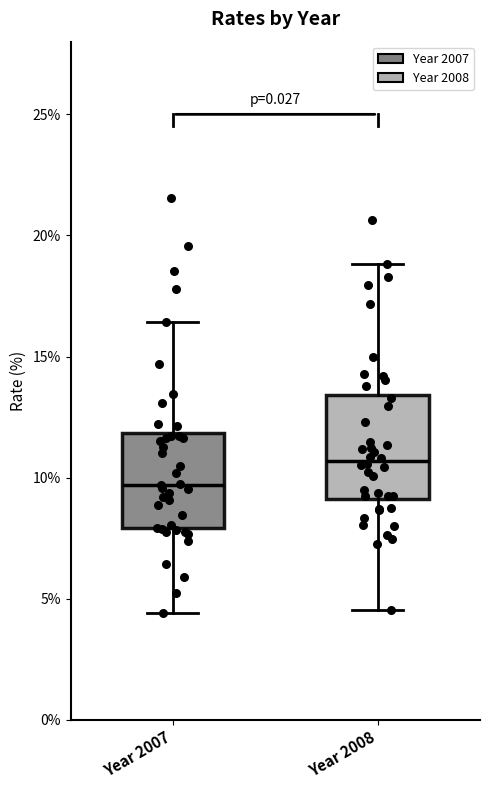

Reading left to right, read every box against the y-axis: the position of its median line, the range the box covers, and the ends of its whiskers. The values are not printed on the chart, so give them approximately, as read against the axis.

Year 2007: median 9.5, box 8.0 to 12.0, whiskers 4.5 to 16.5
Year 2008: median 10.5, box 9.0 to 13.5, whiskers 4.5 to 19.0